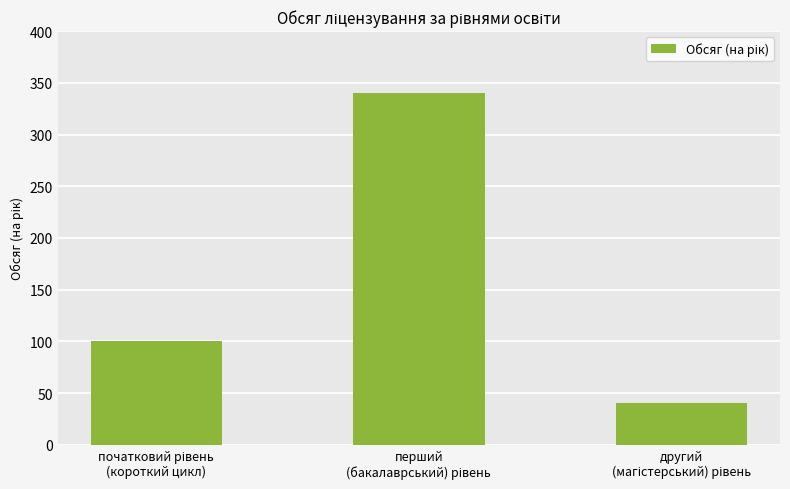

What is the smallest value displayed?

40